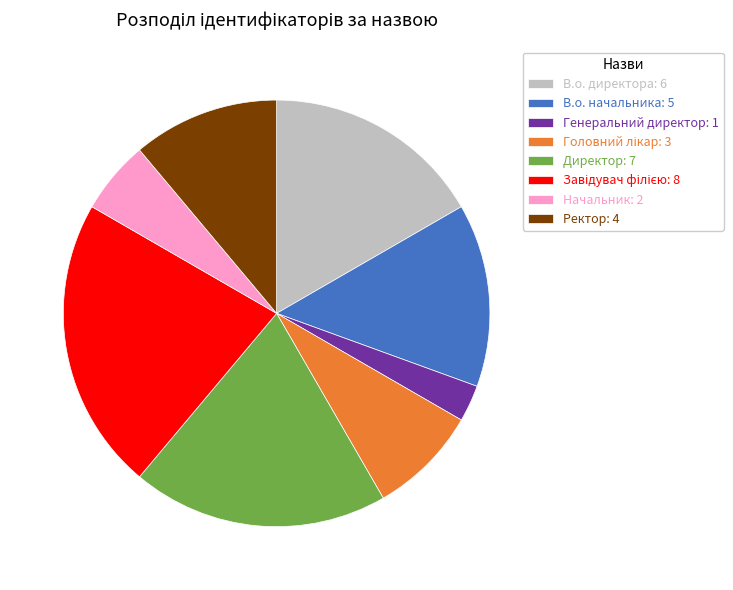

Does any single category account for the majority?

No